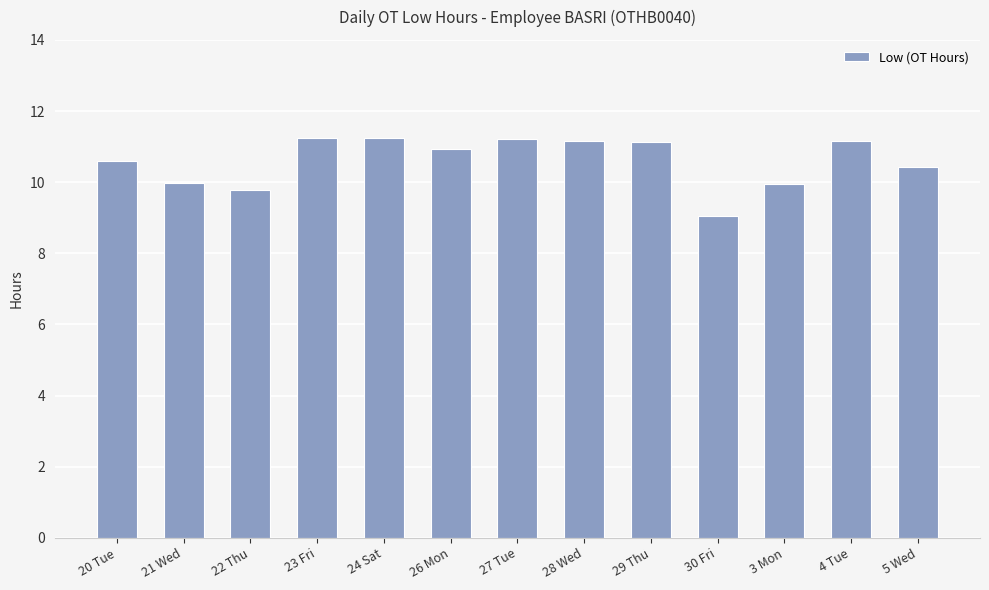

What is the smallest value displayed?

9.1